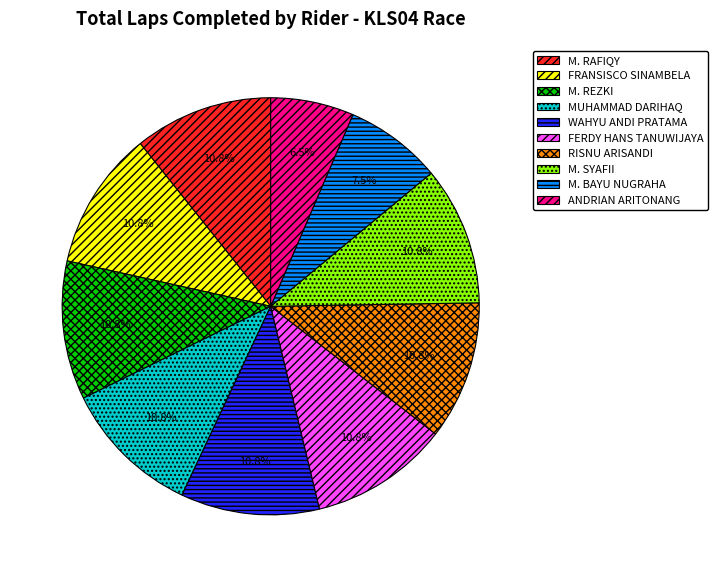

What is the ratio of the value at M. REZKI to the value at FERDY HANS TANUWIJAYA?

1.0